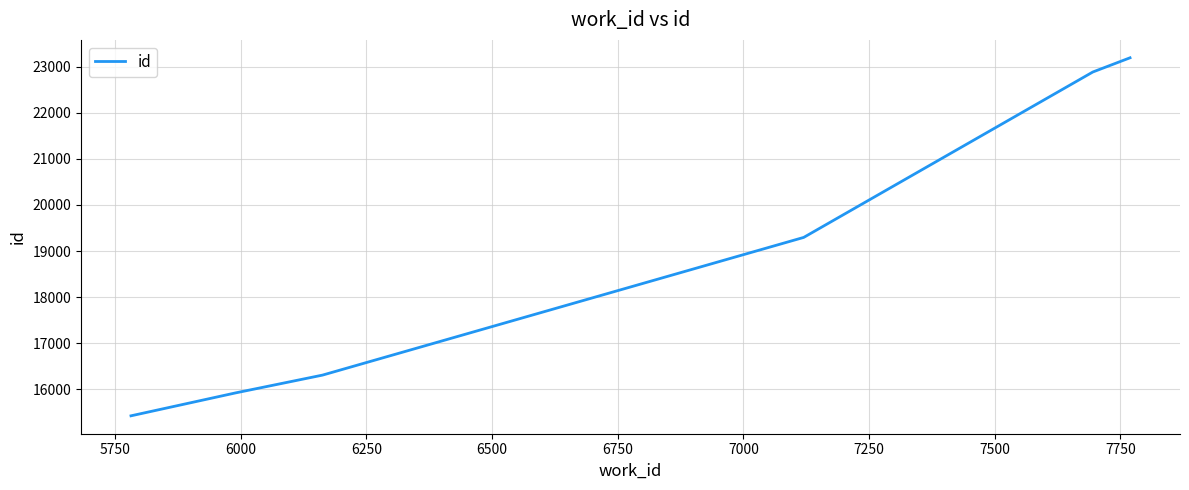

What is the sum of all values?

113037